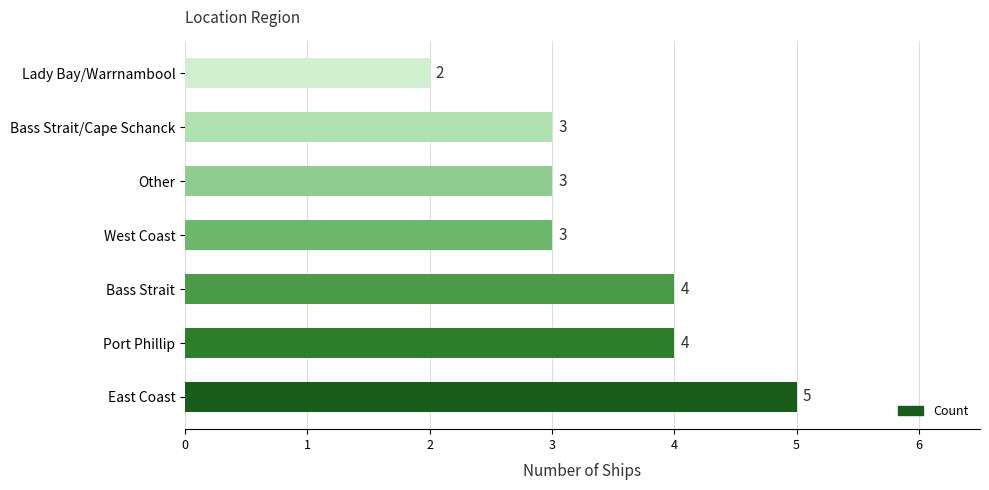

Which has a higher value, East Coast or Bass Strait/Cape Schanck?

East Coast